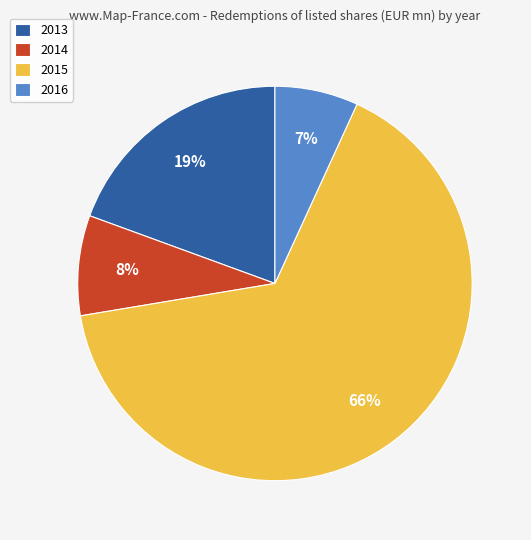

How many slices are in this pie chart?

4